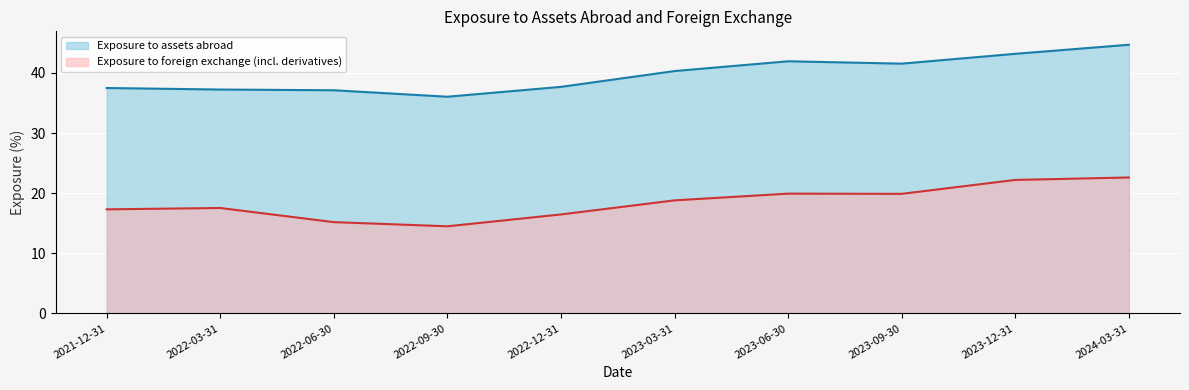

At how many categories does at least one series exceed 35?

10